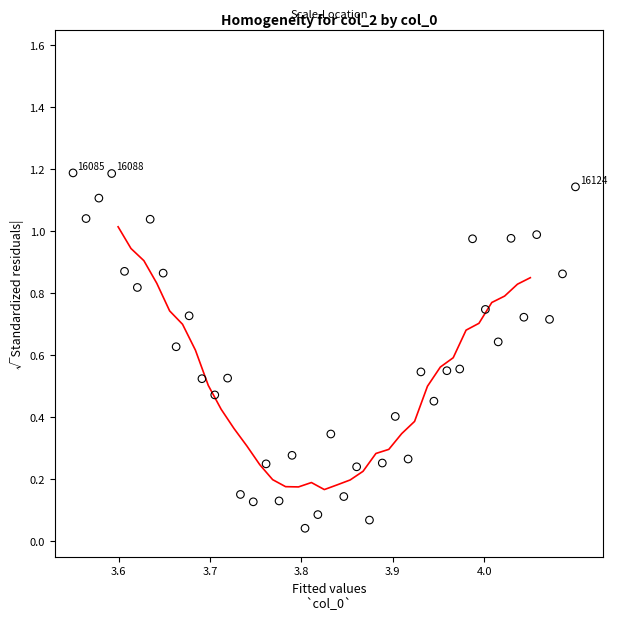

Count the number of points in this scatter plot.

40